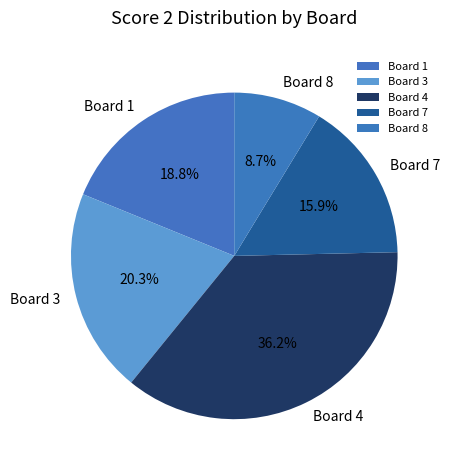

What percentage is NOT represented by Board 3?

79.7%